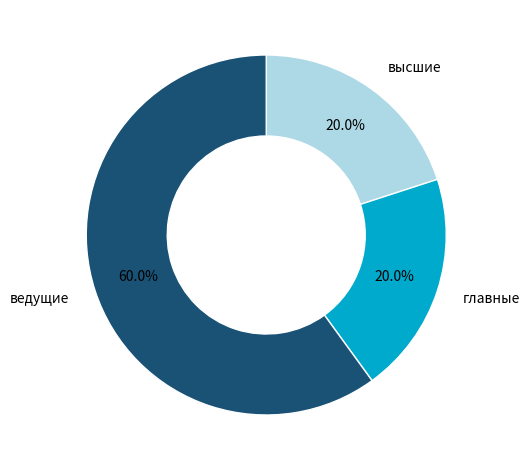

Does ведущие account for over 50% of the chart?

Yes